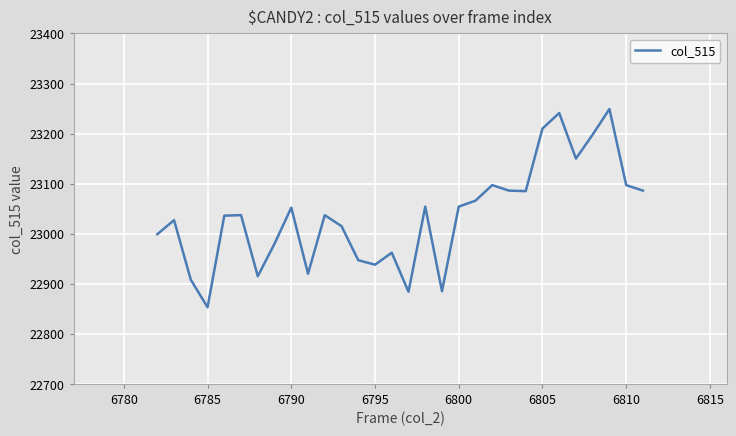

What is the maximum value shown in the chart?

23249